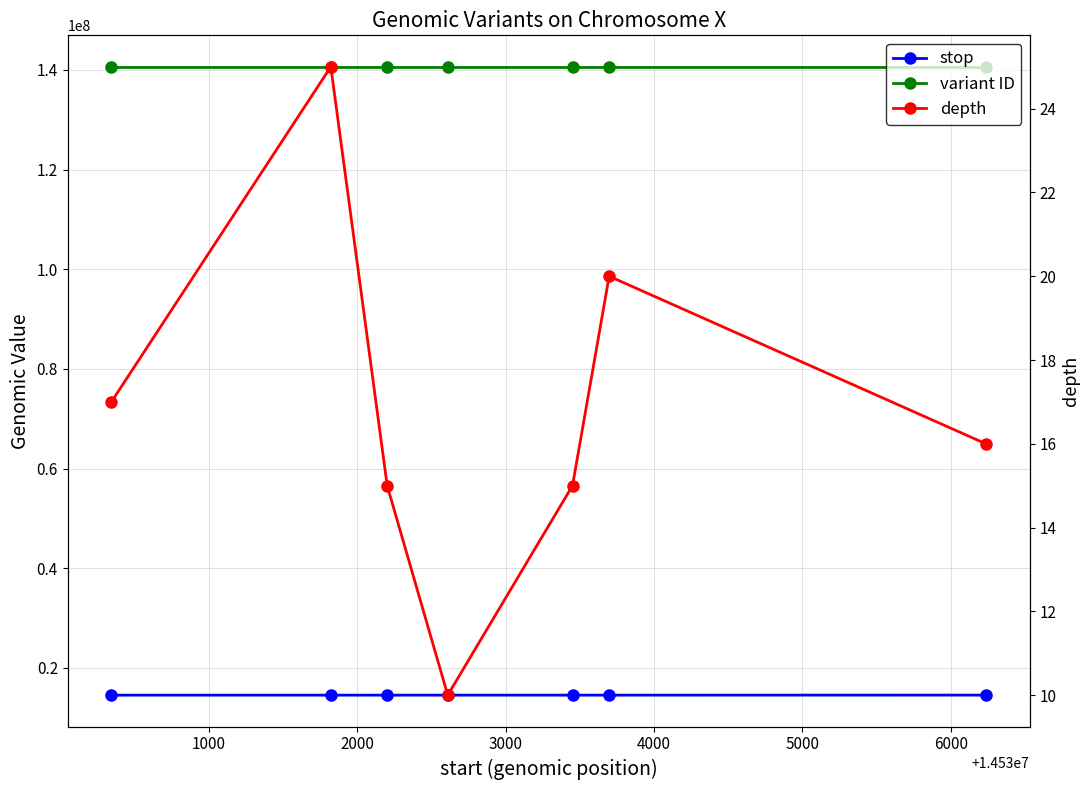

At how many categories does at least one series exceed 113535311?

7